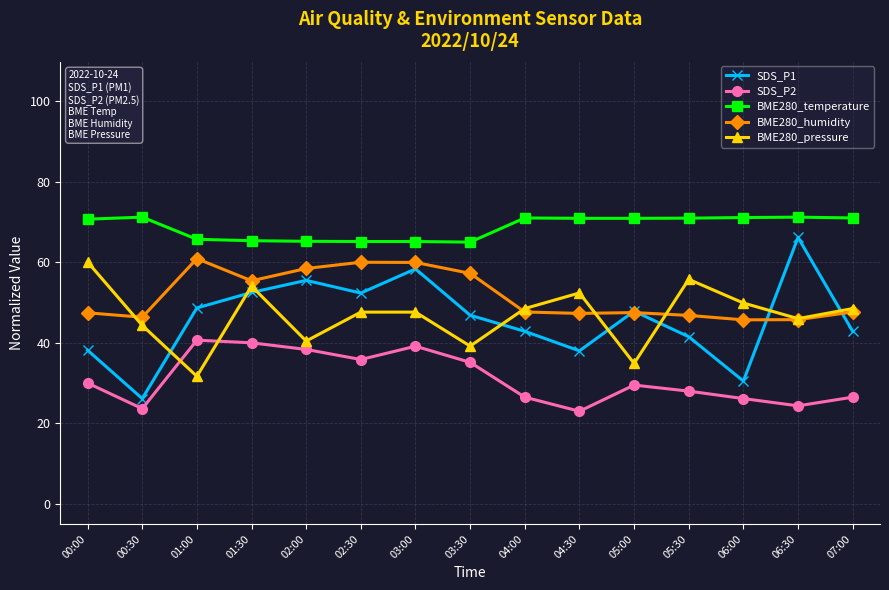

What value does the SDS_P1 series have at 02:30?

52.4